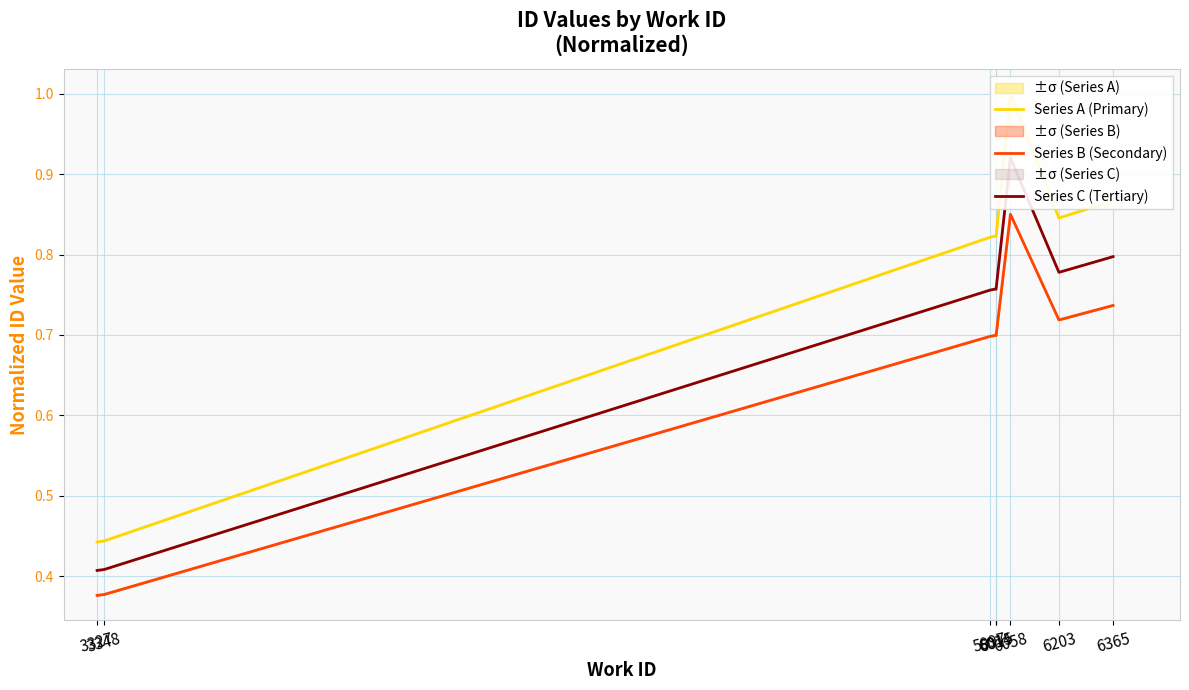

What is the value of the Series C (Tertiary) point at the 8th from the left?

0.8